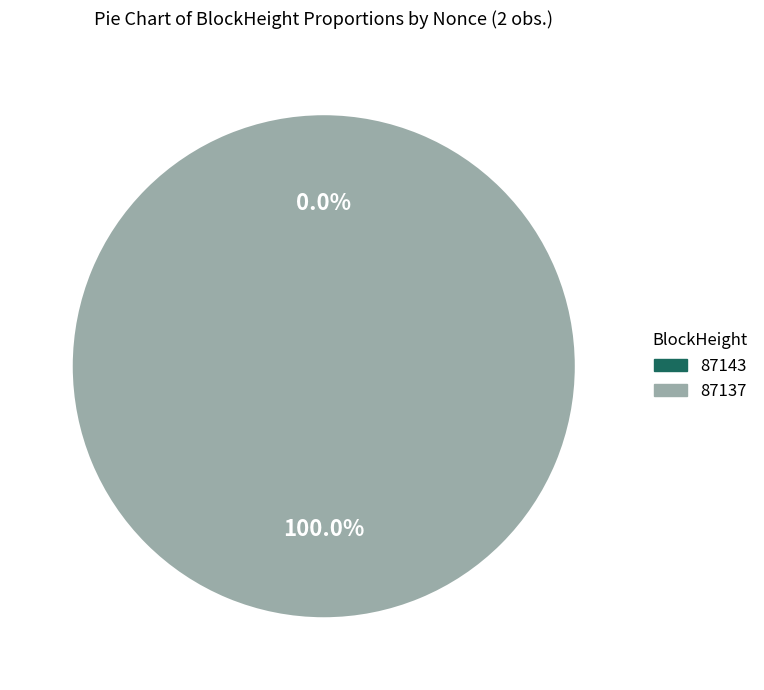

True or false: 87143 accounts for 0% of the total.

True